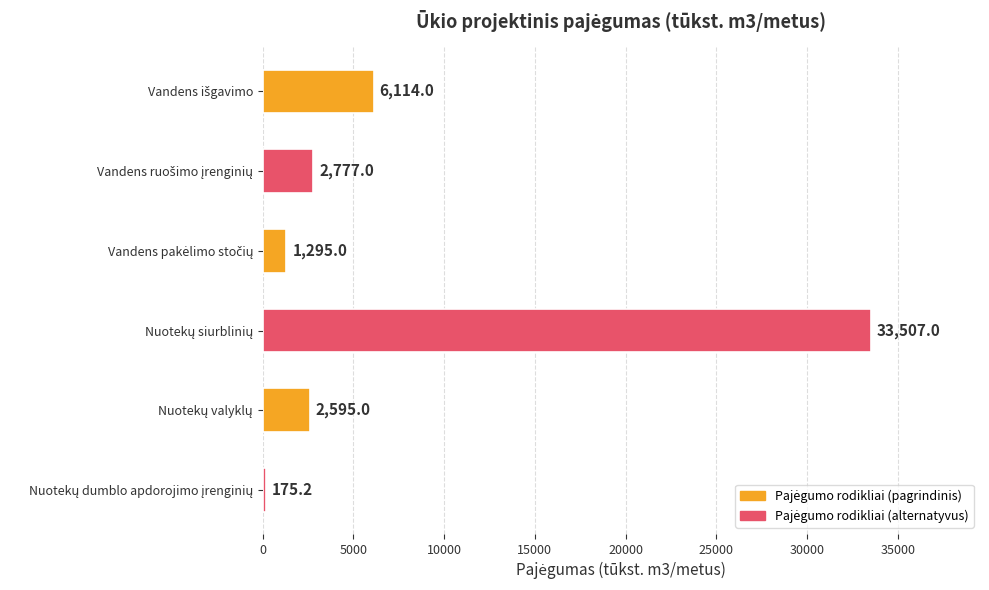

What is the value of the 3rd bar from the top?

1295.0